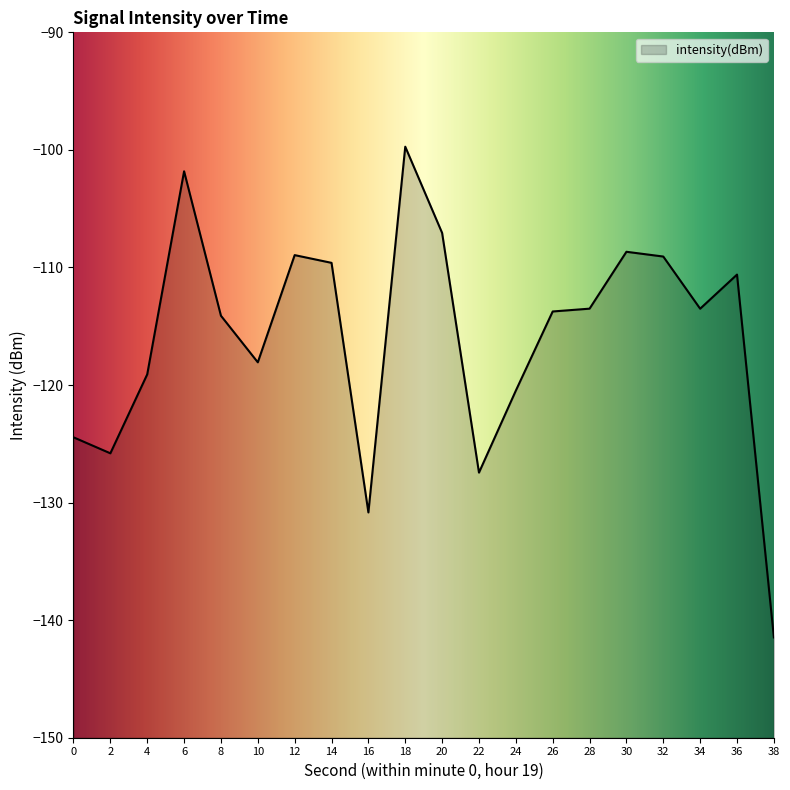

Count the number of data series in this chart.

1